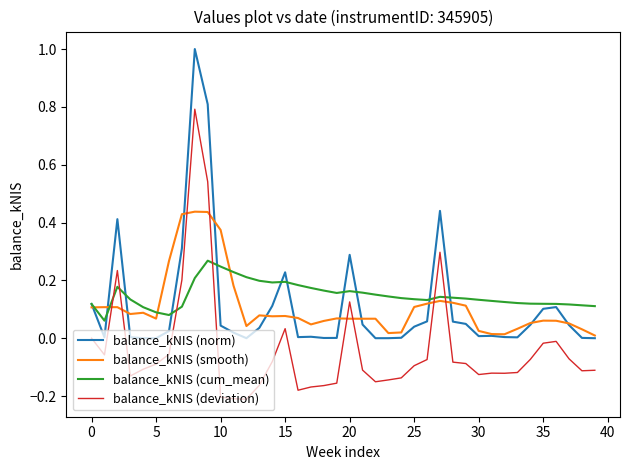

List the series in order of their peak value, highest first.

balance_kNIS (norm), balance_kNIS (deviation), balance_kNIS (smooth), balance_kNIS (cum_mean)